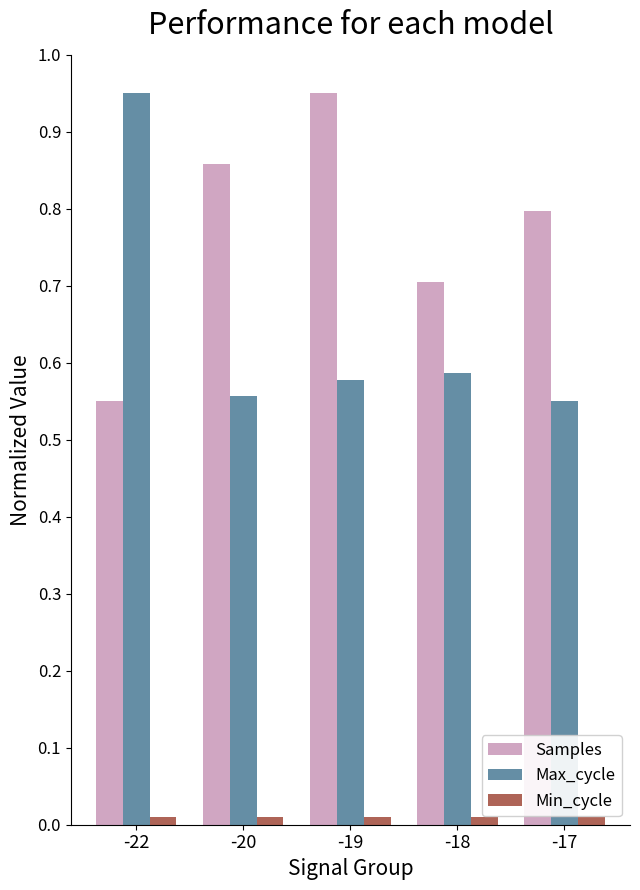

Rank the series at -18 from highest to lowest value.

Samples, Max_cycle, Min_cycle